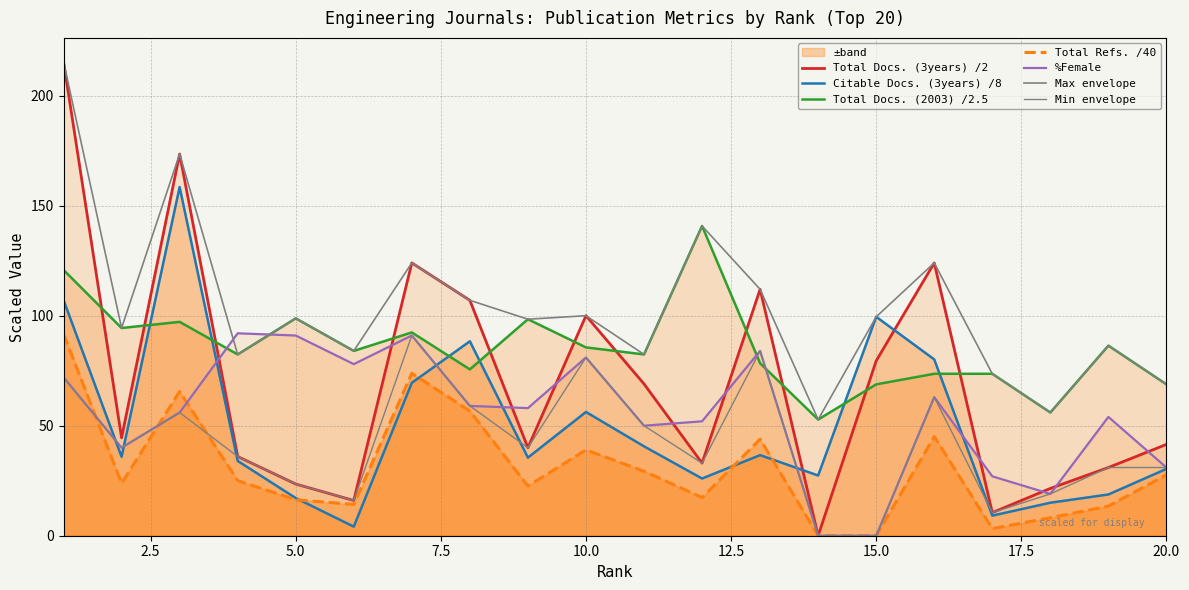

Is it true that Total Docs. (3years) equals 14.0 at 18?

False